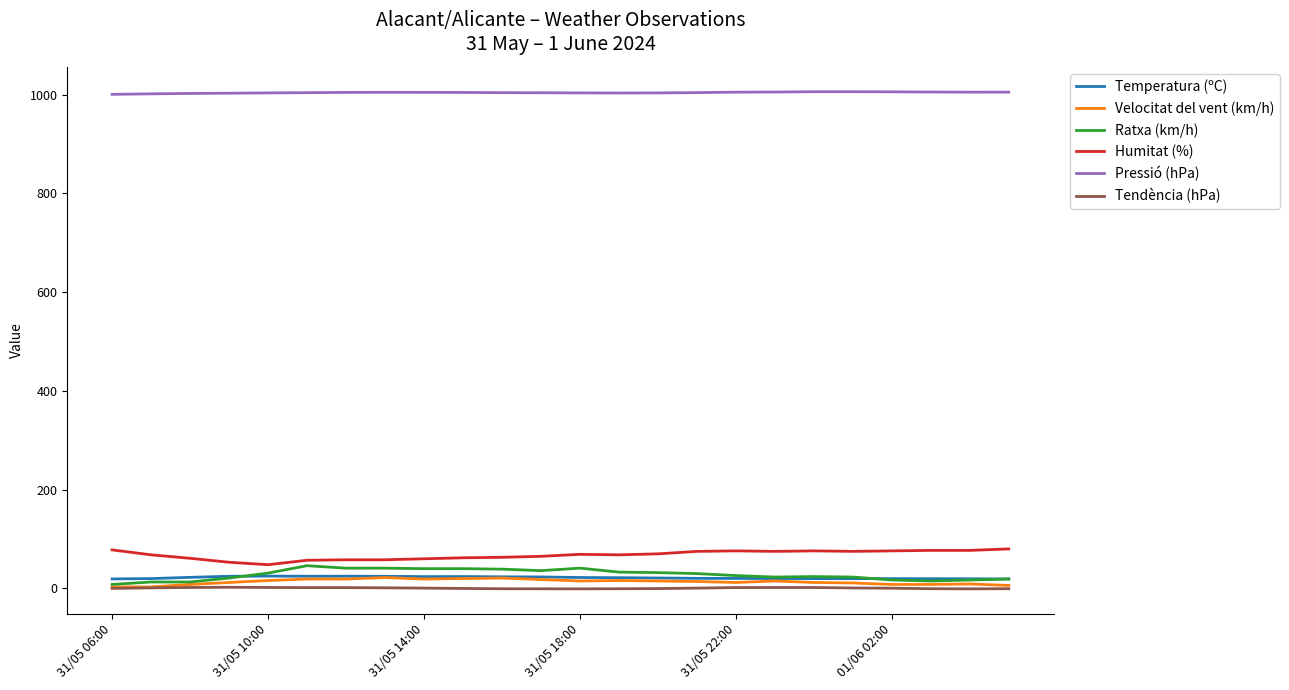

What is the greatest value displayed?

1006.0